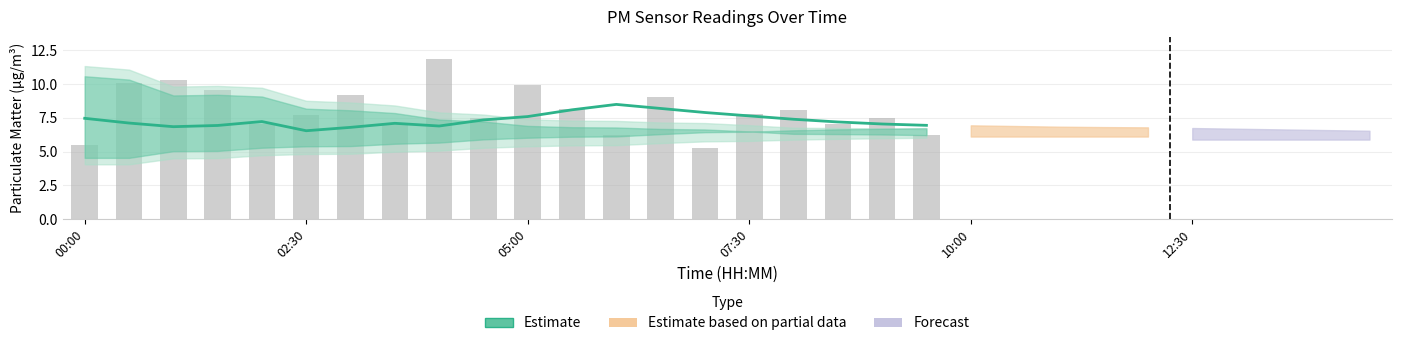

True or false: the data shows 8.1 at 11.

True